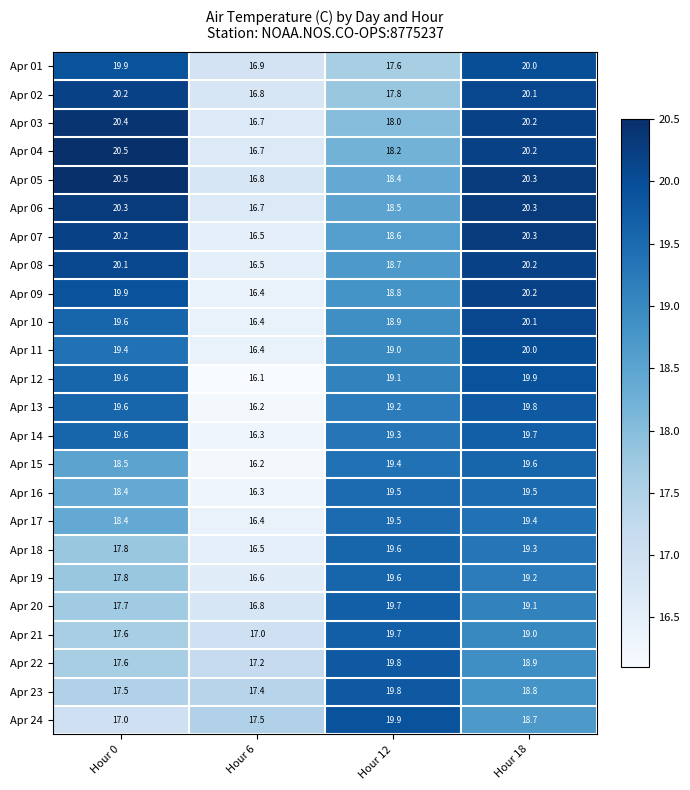

Which label corresponds to the largest value in the chart?

Hour 0